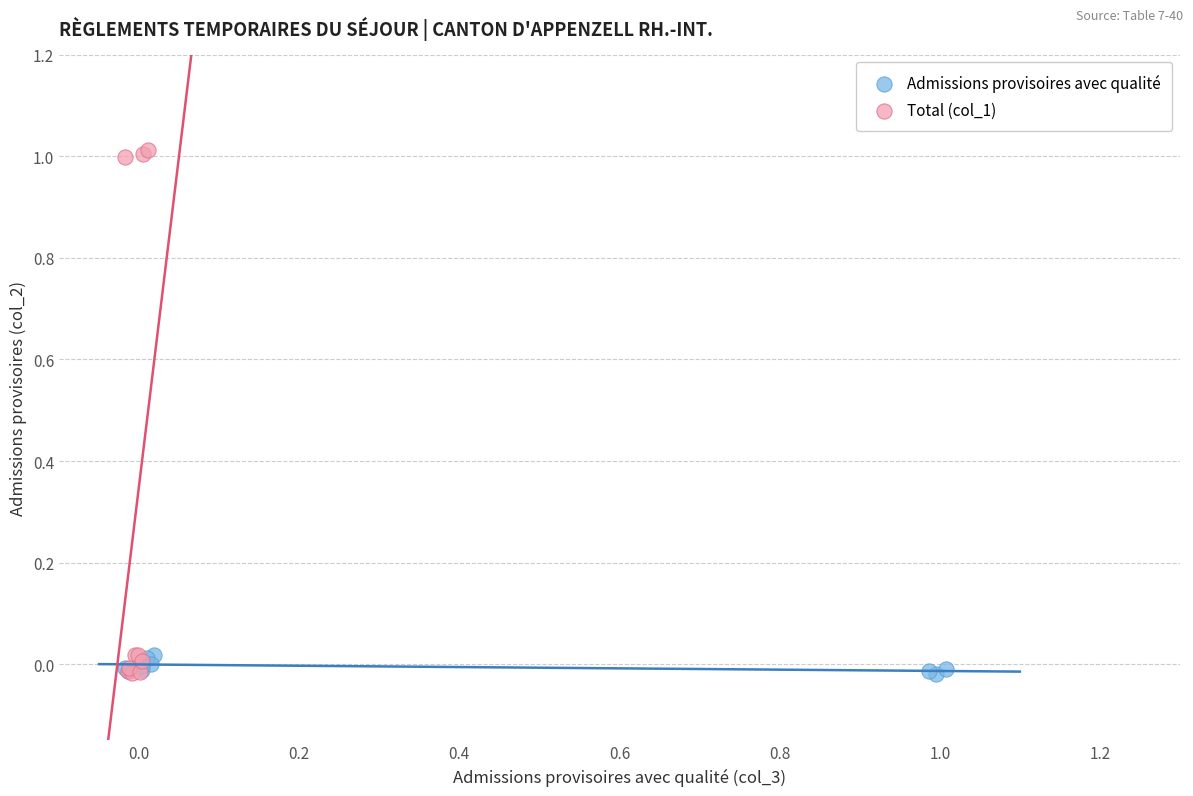

Which series has the largest Y range (max minus min)?

Total (col_1)